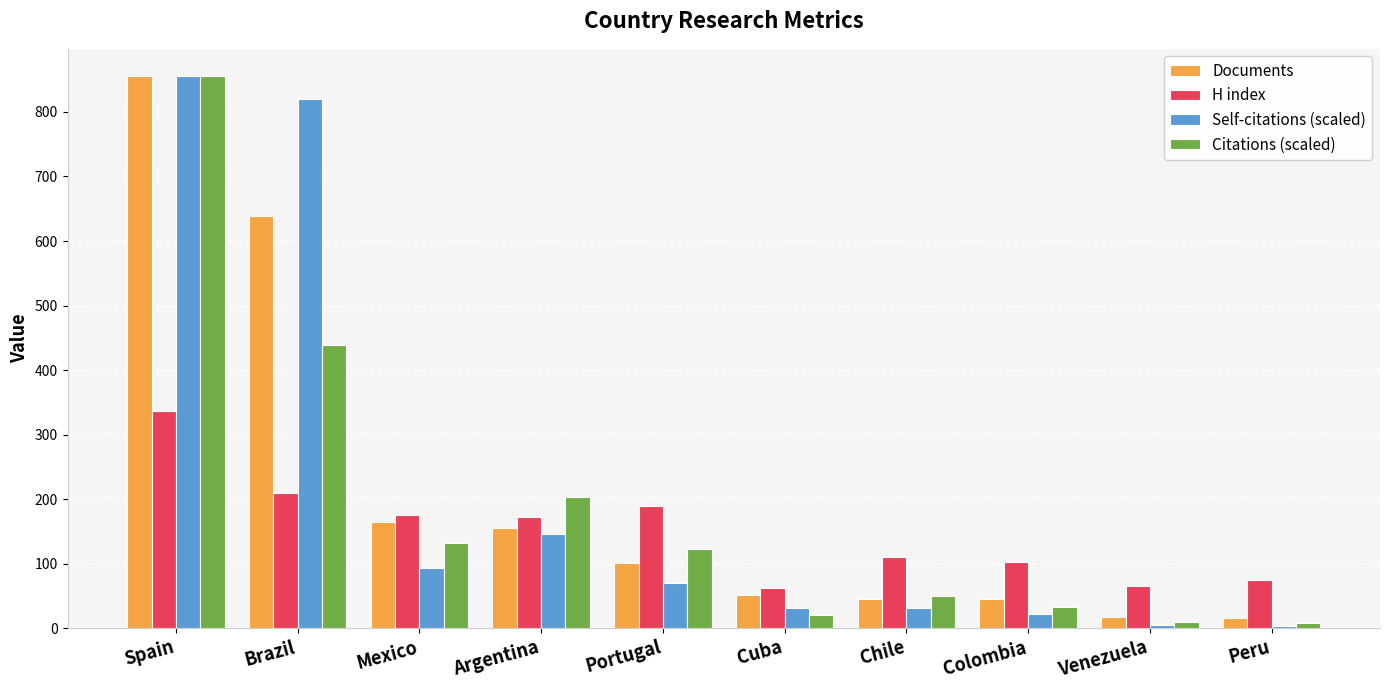

At which label is Self-citations (scaled) closest to 429?

Argentina